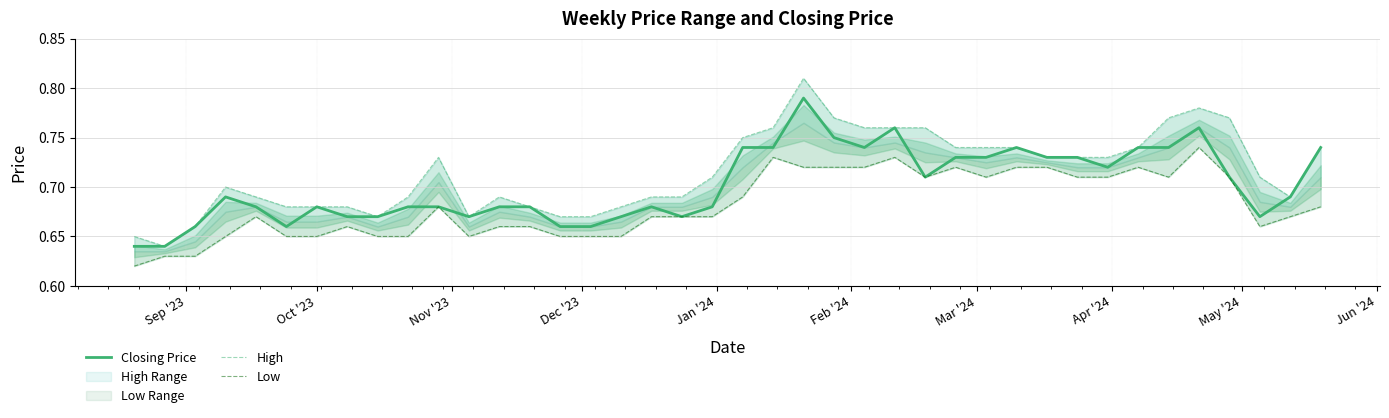

True or false: High and Low cross at least once.

False